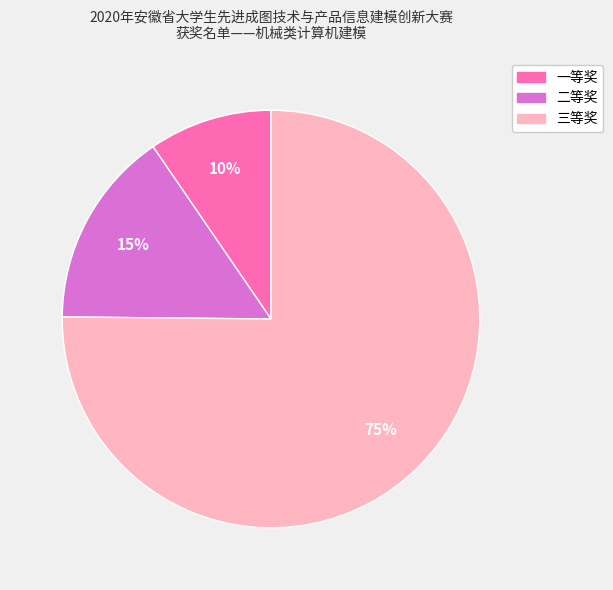

How many segments does this pie chart have?

3